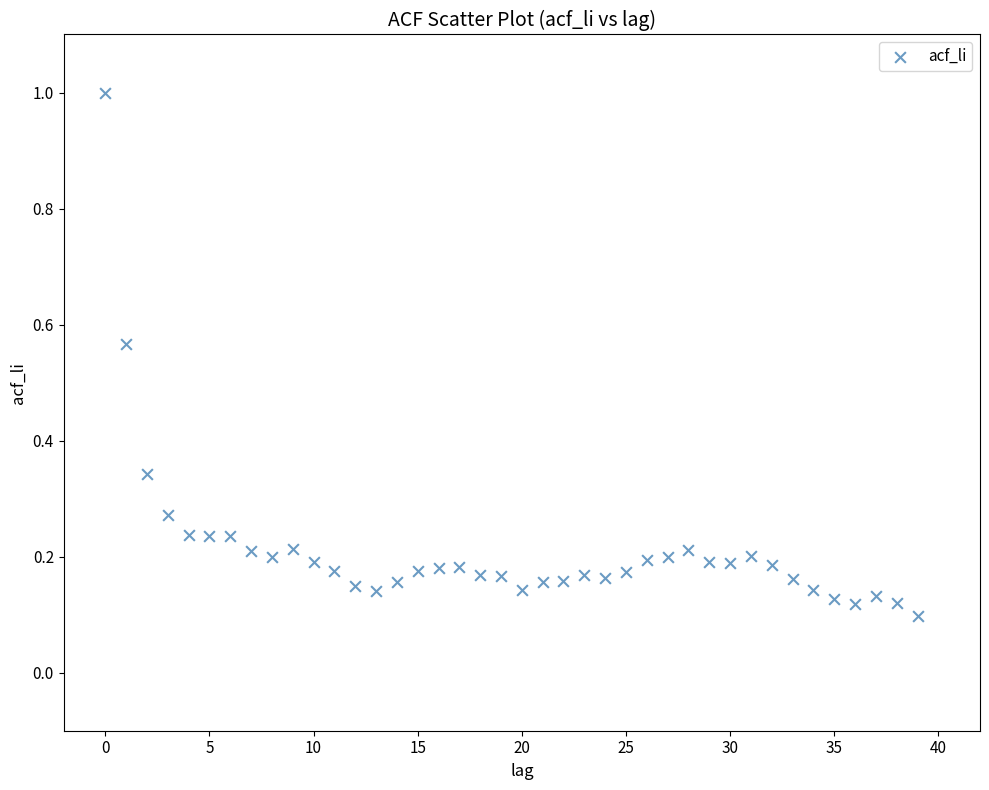

What is the range of Y values (max minus min)?

0.9